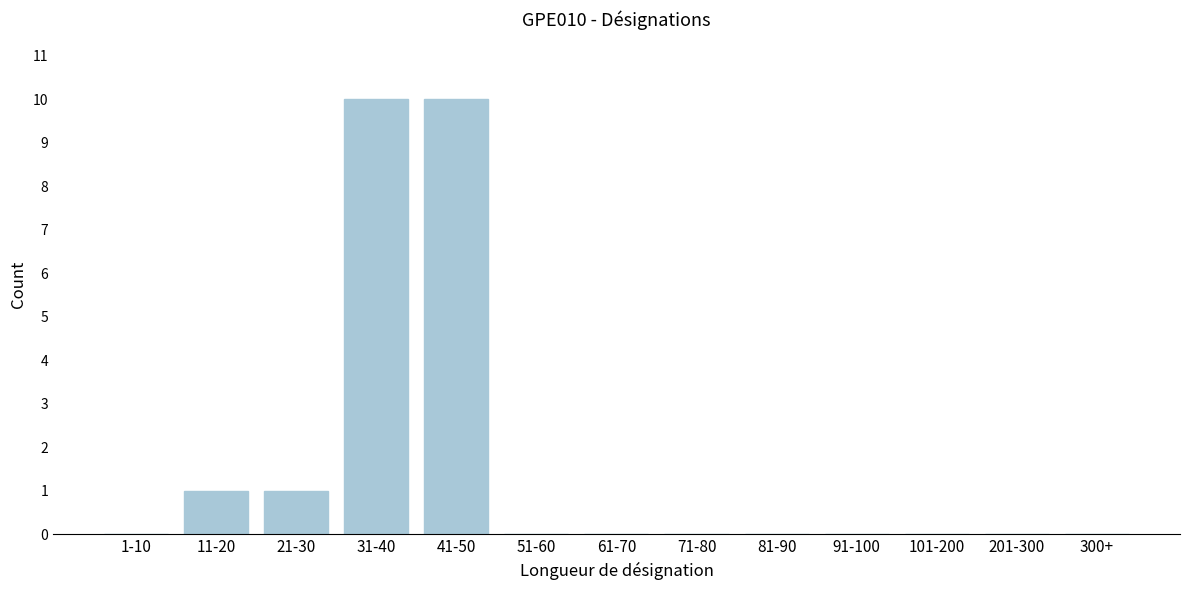

Reading left to right, what are all the values shown in this chart?

1-10=0	11-20=1	21-30=1	31-40=10	41-50=10	51-60=0	61-70=0	71-80=0	81-90=0	91-100=0	101-200=0	201-300=0	300+=0